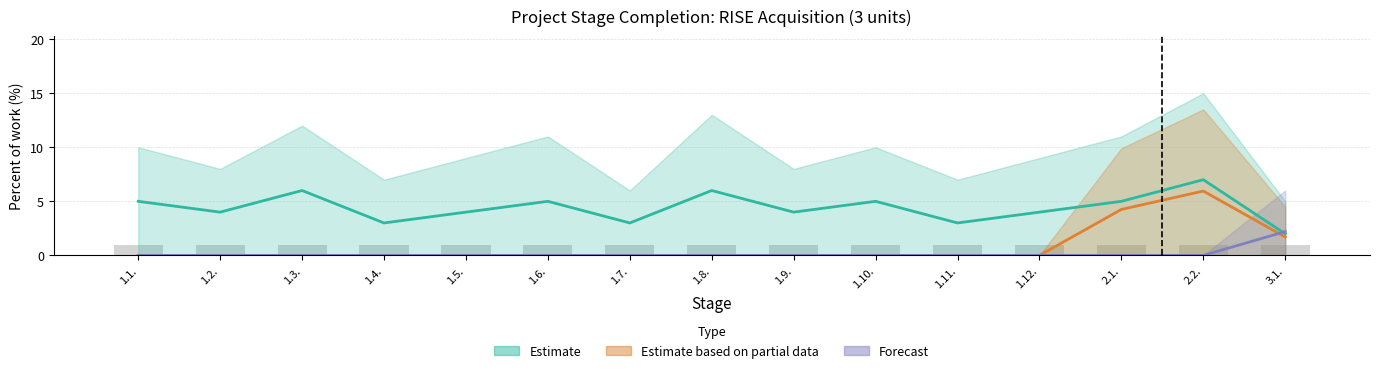

Which label corresponds to the smallest value in the chart?

1.1.